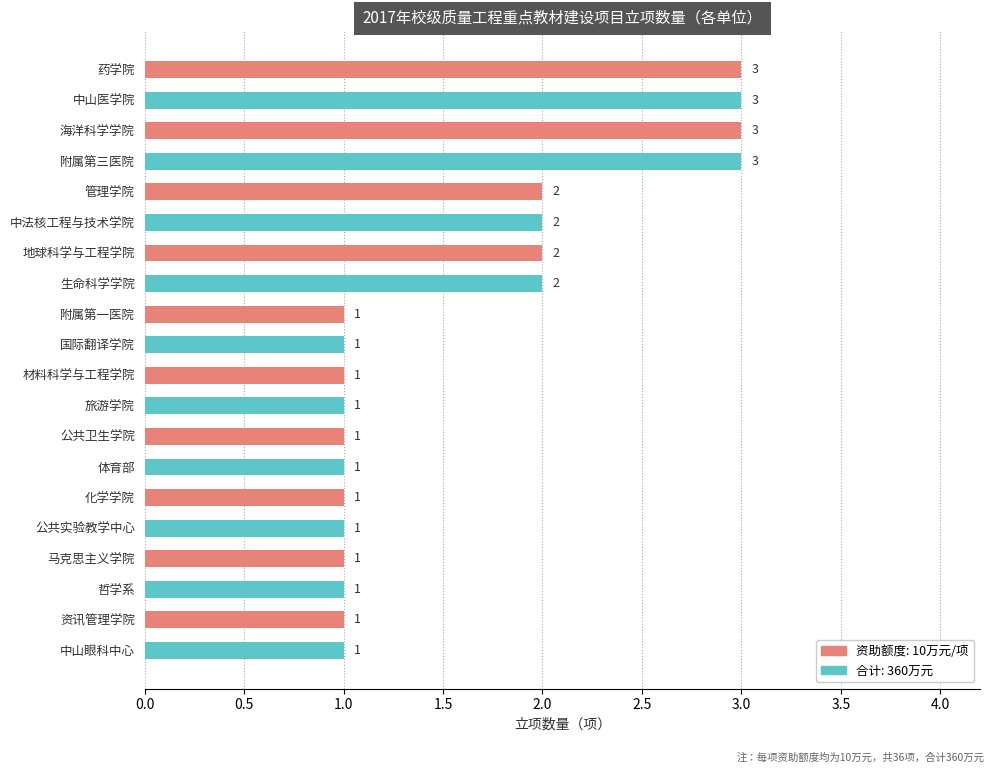

What is the maximum value shown in the chart?

3